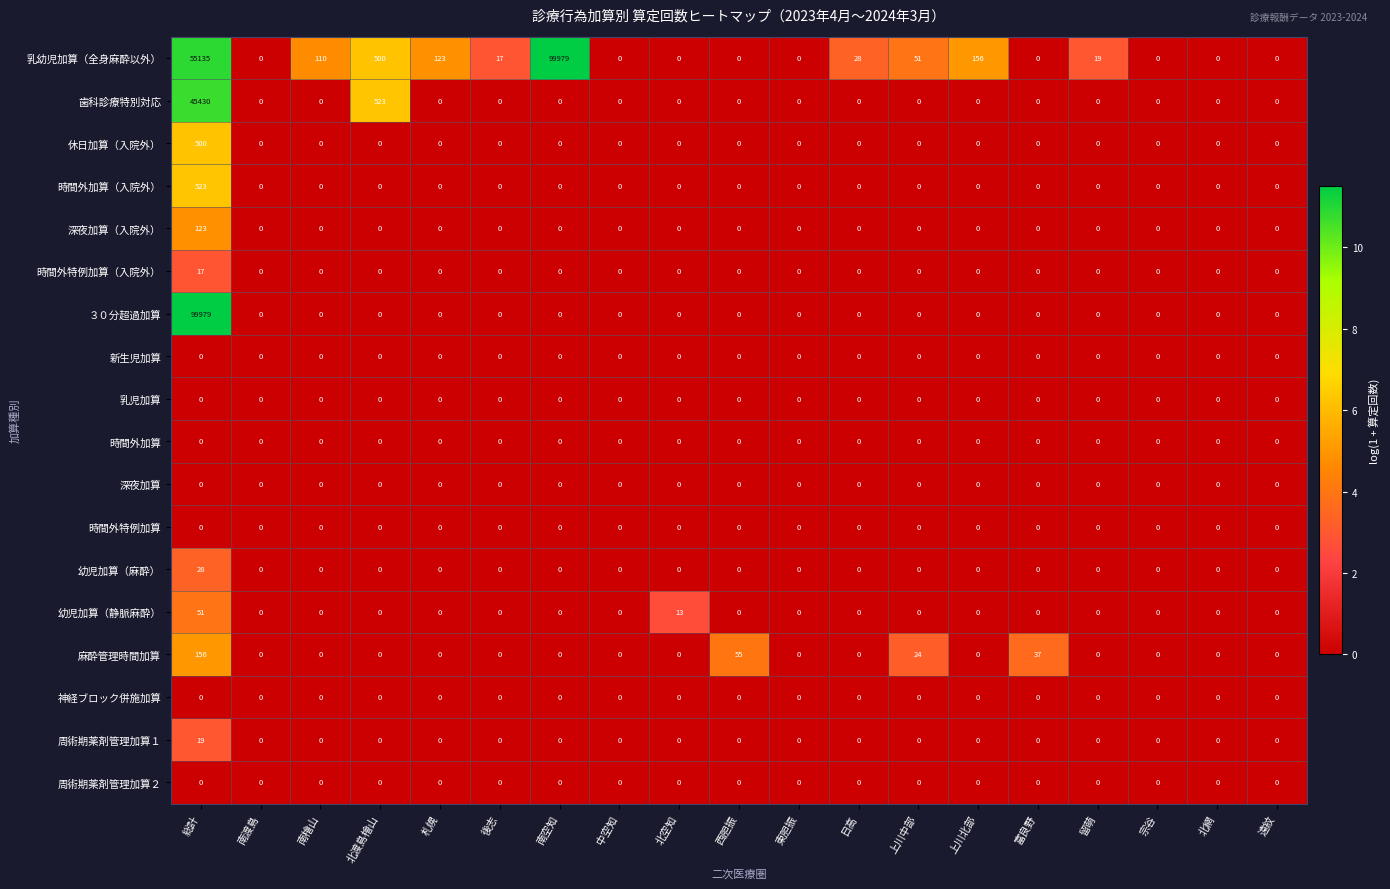

The ３０分超過加算 series shows -34905 at 南渡島. True or false?

False